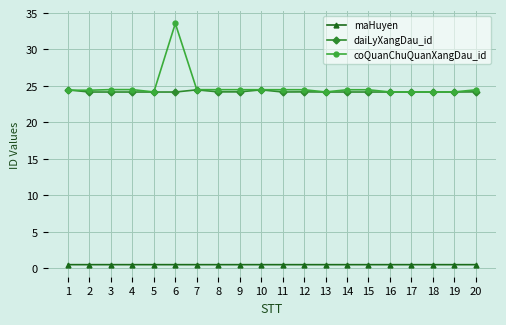

True or false: maHuyen and daiLyXangDau_id cross at least once.

False